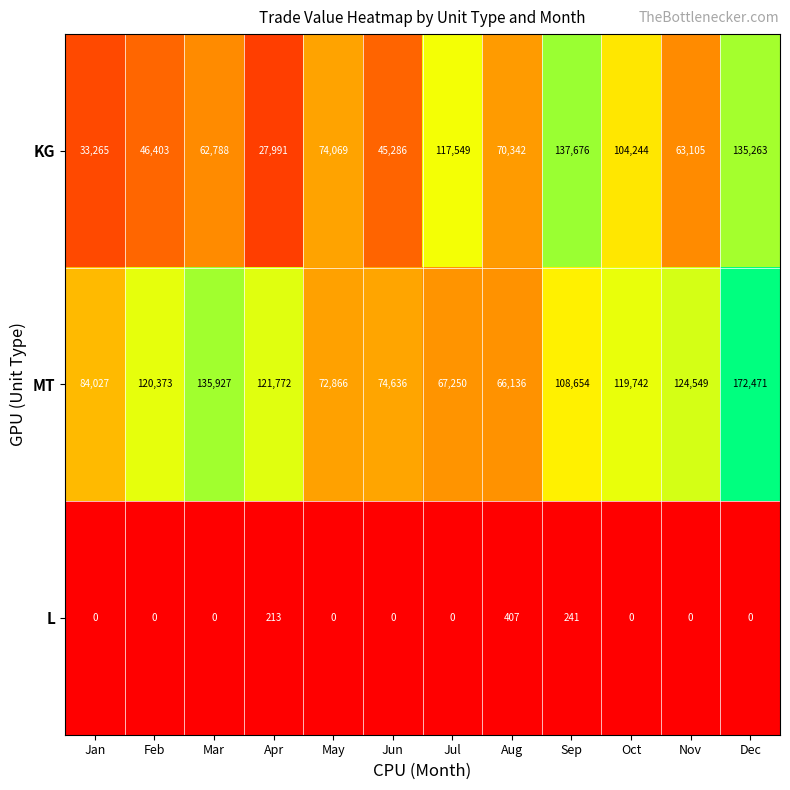

Rank the series at Jan from lowest to highest value.

L, KG, MT